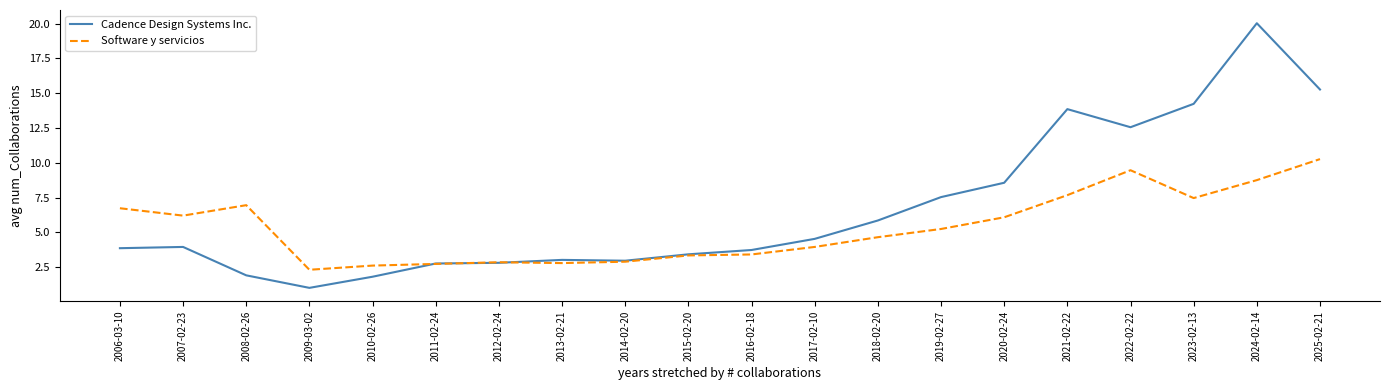

How many series are shown in this chart?

2